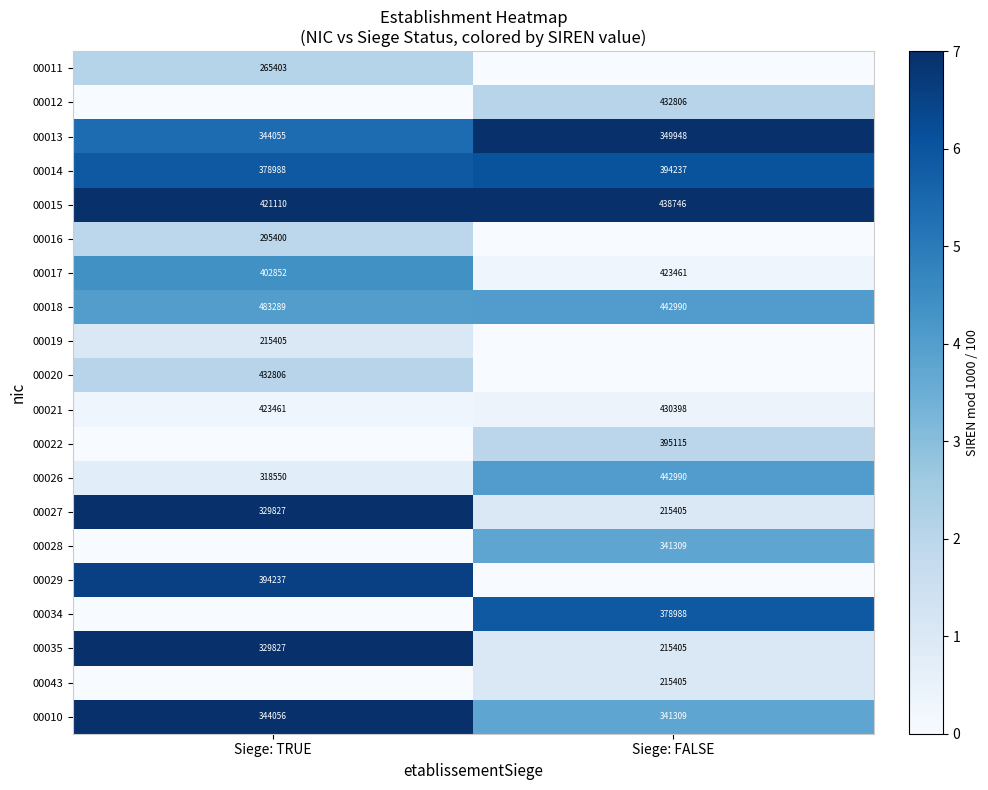

Is the value of 00014 at Siege: TRUE greater than the value of 00019 at Siege: TRUE?

Yes